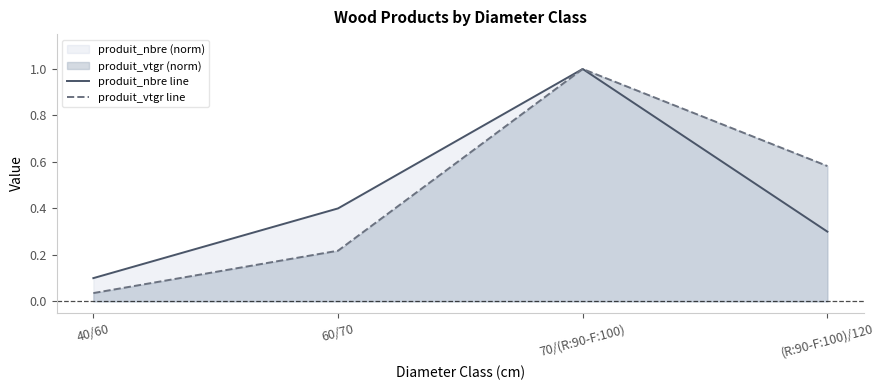

What is the value of the produit_vtgr line point at the 2nd from the left?

0.2